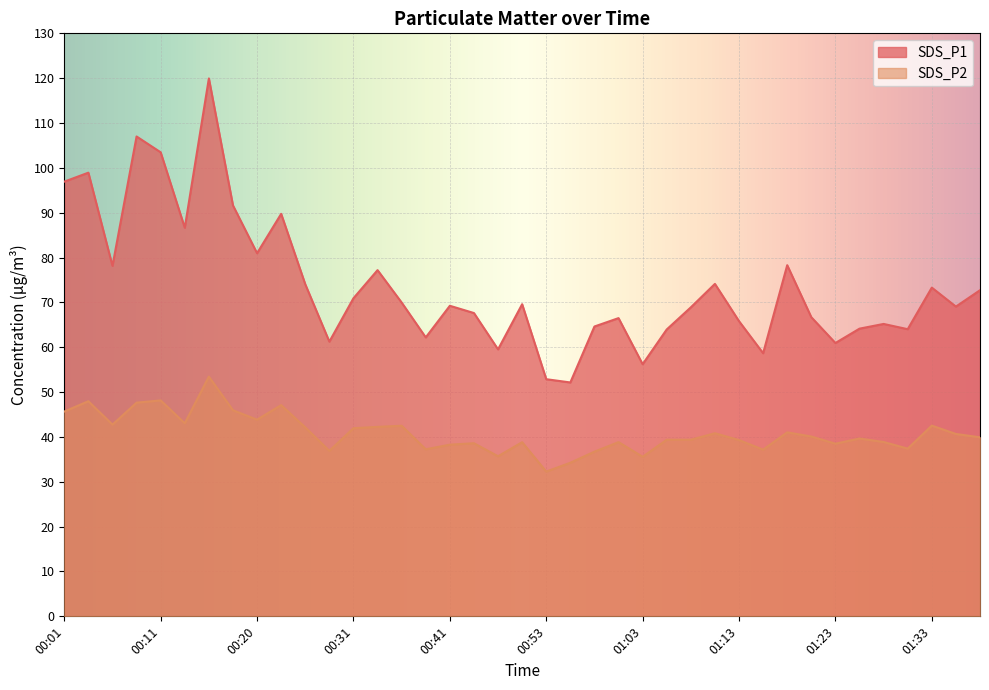

Which series has the largest range (max minus min)?

SDS_P1